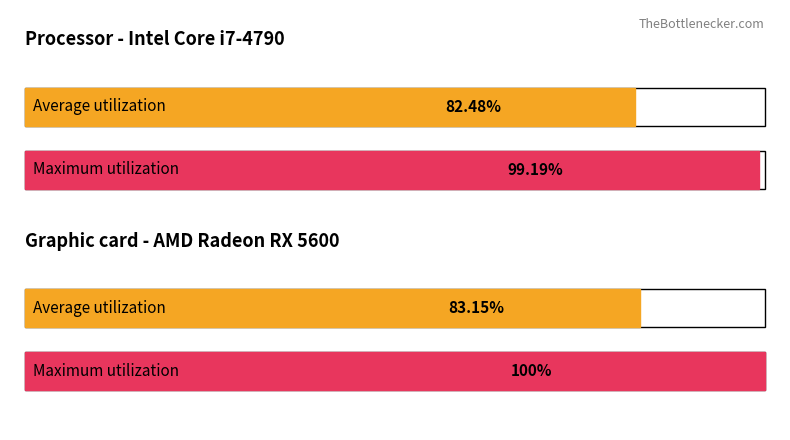

True or false: Average utilization has a value of 106.2 at 00:31.

False